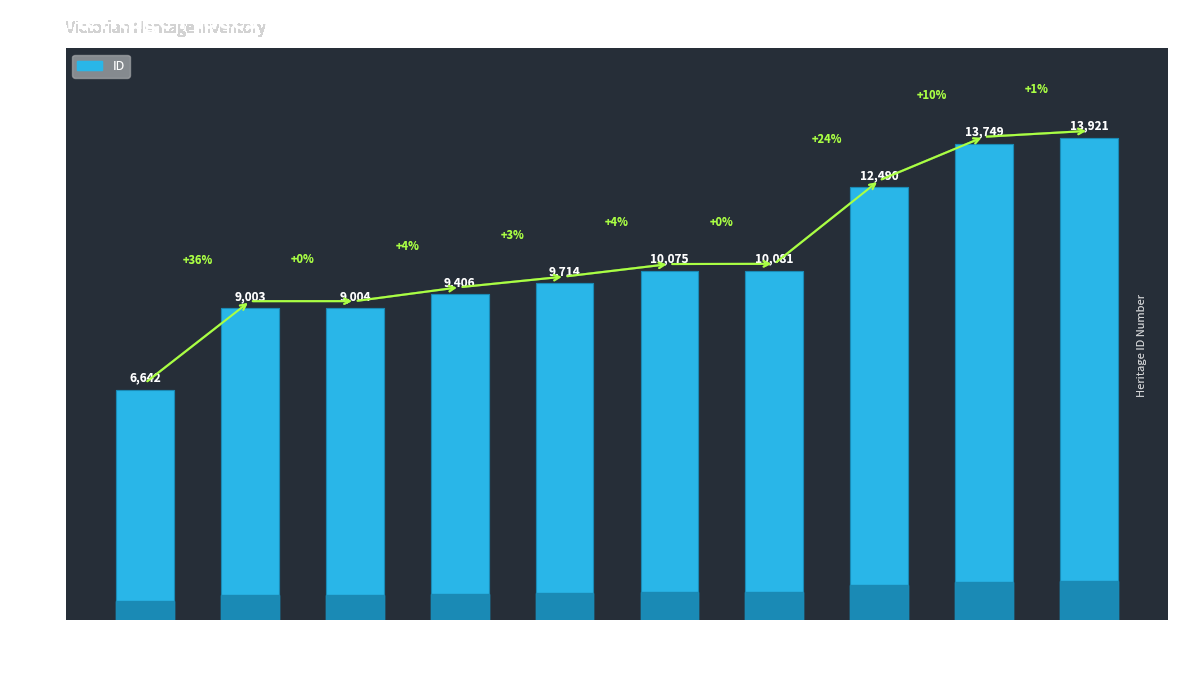

Does the chart contain stacked bars?

No